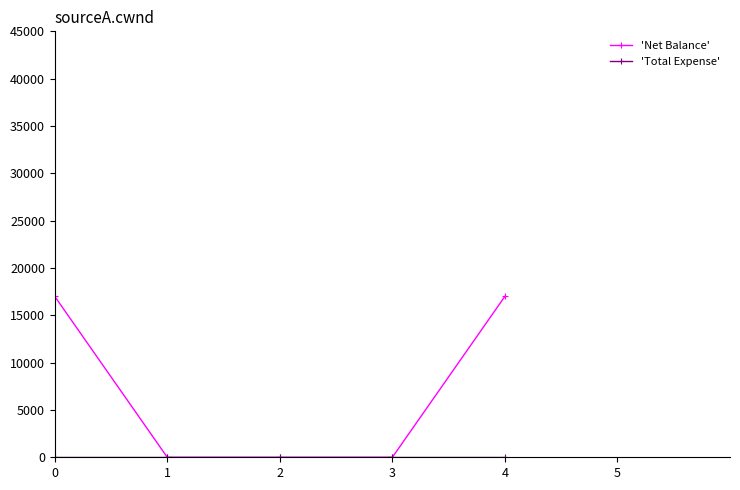

Which series has the largest total across all categories?

'Net Balance'